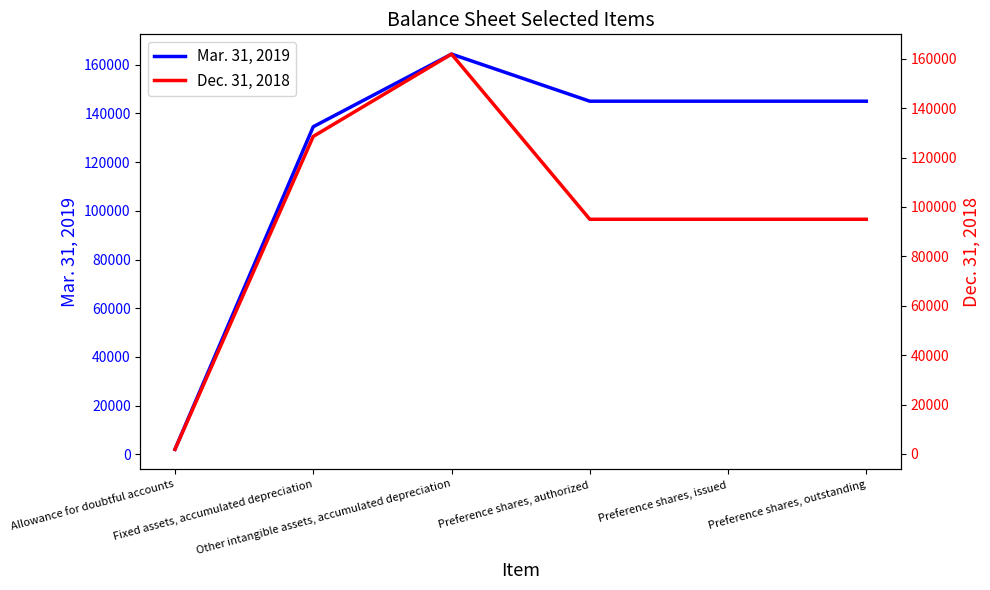

What is the sum of all Mar. 31, 2019 values?

735932